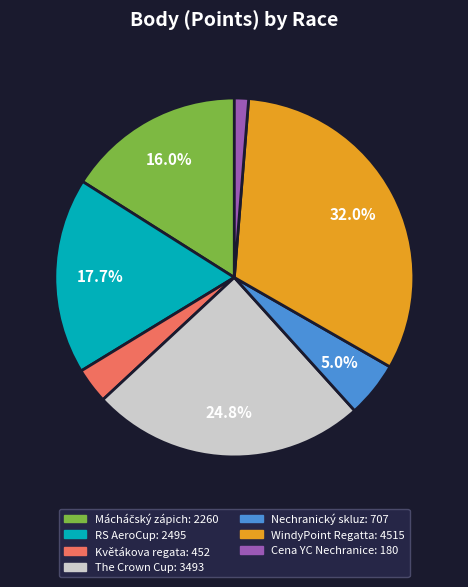

To the nearest percent, what portion does Nechranický skluz represent?

5%